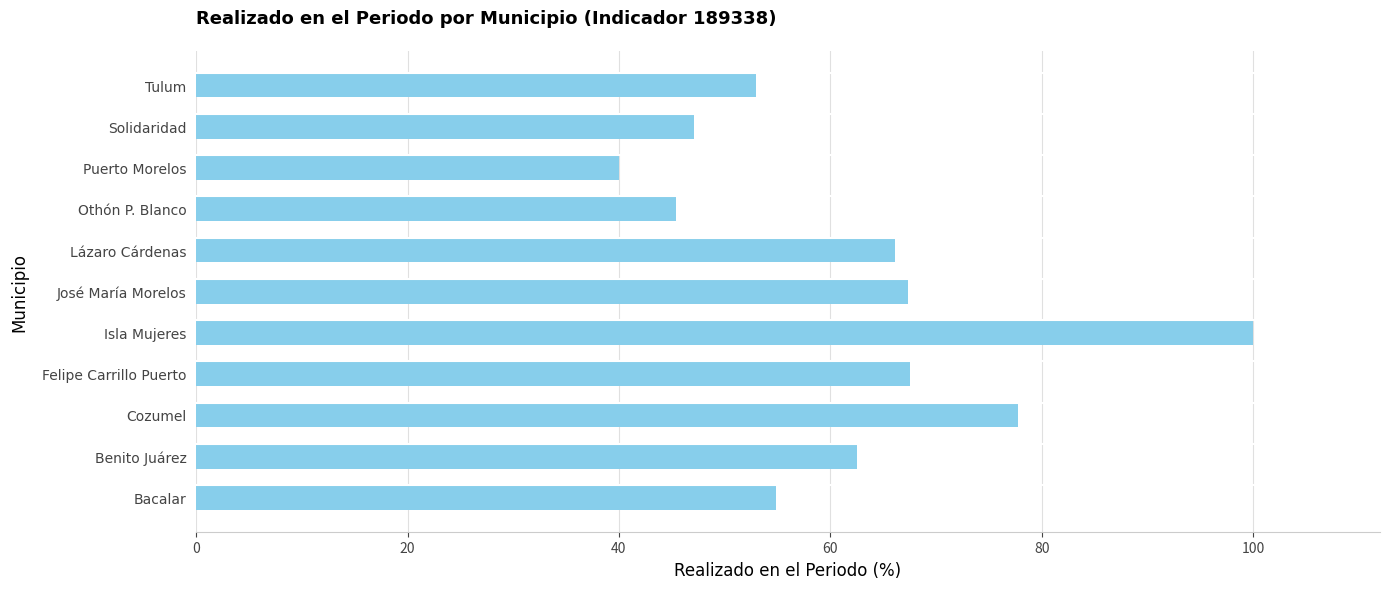

The chart shows a value of 54.9 at Bacalar. True or false?

True